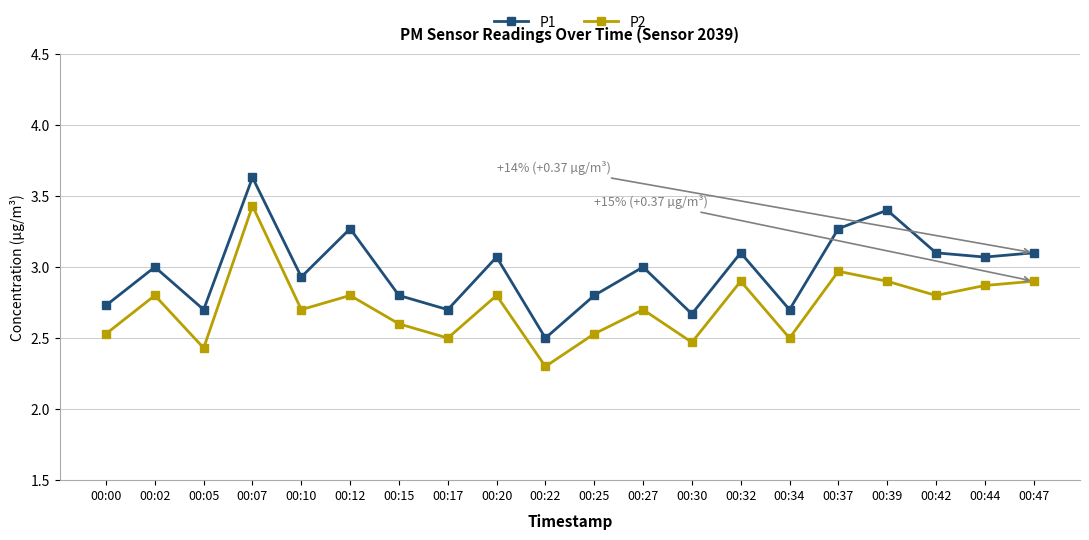

At which category does P1 reach its first local peak?

00:02